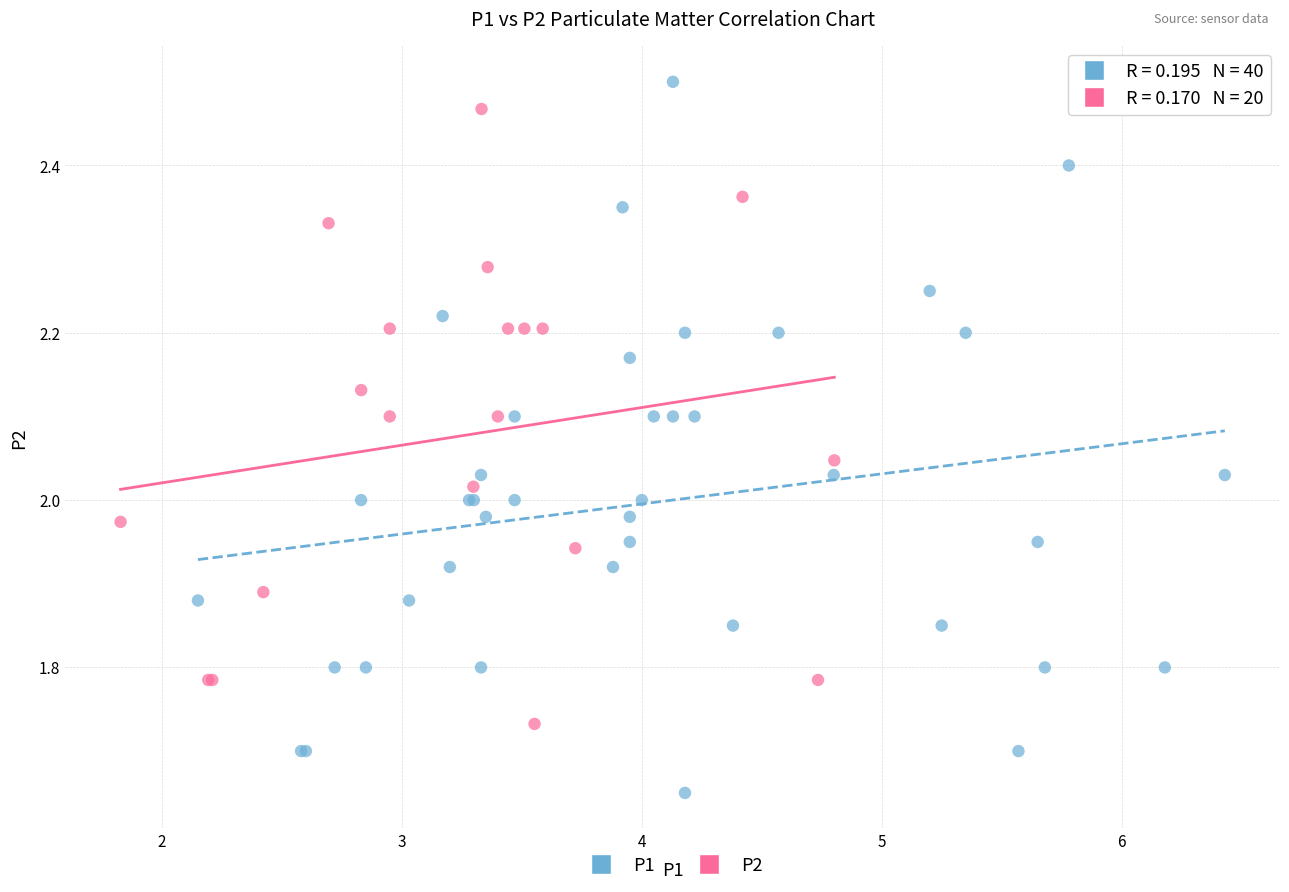

Which series has the widest spread of Y values?

P1